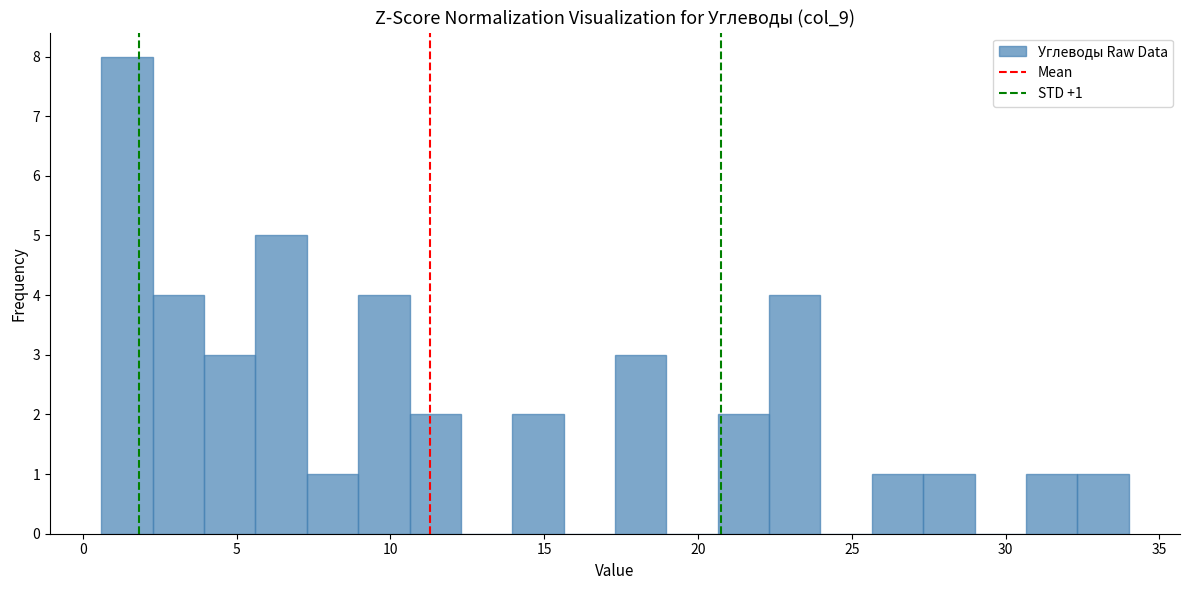

Around what value on the x-axis is the tallest bar? Give the approximate position of its centre, as read against the axis.

1.5